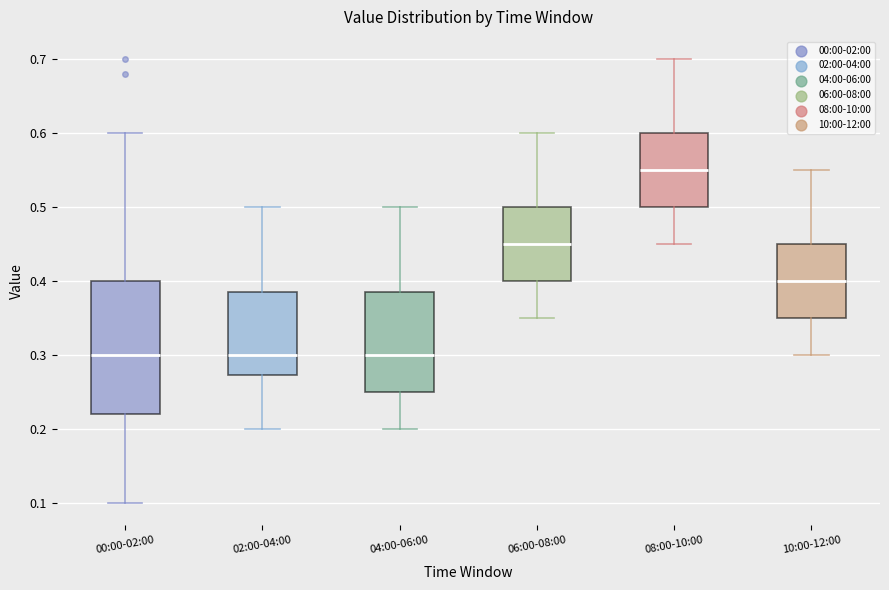

Where is the upper edge of the box for 08:00-10:00 on the y-axis? The values are not printed on the chart, so give them approximately, as read against the axis.

0.60